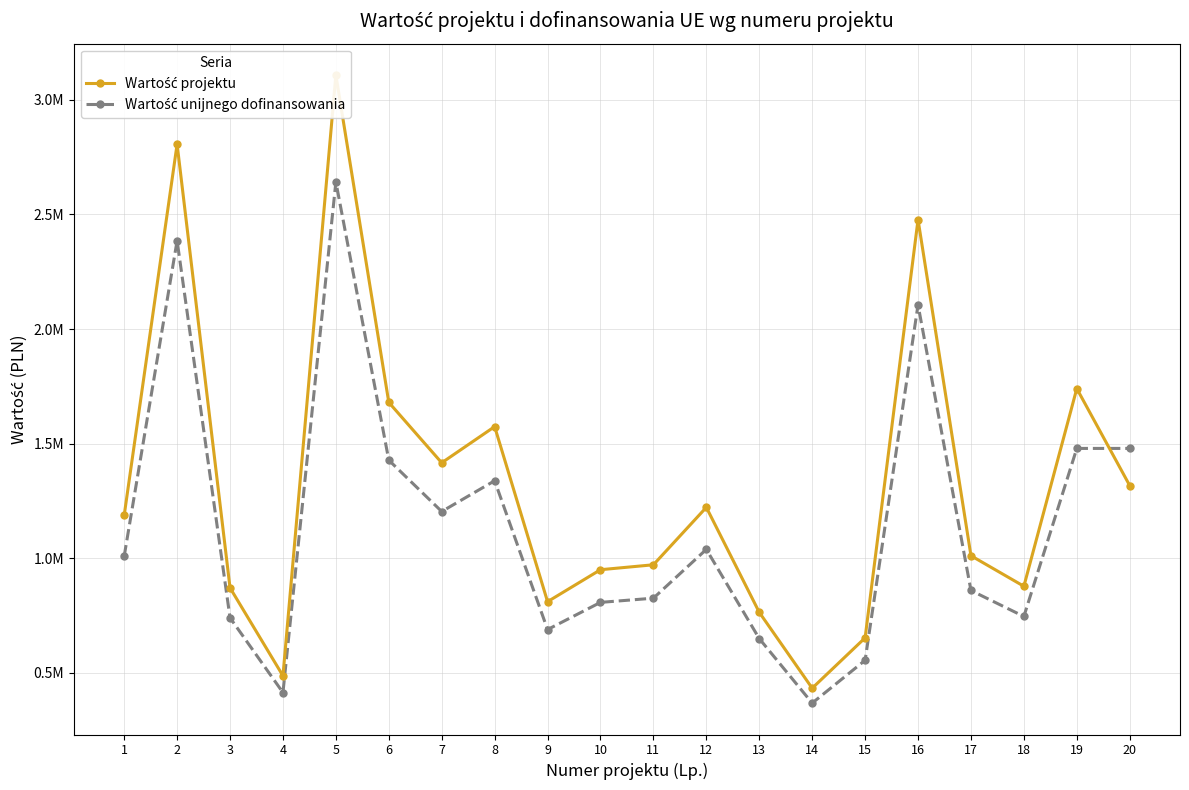

Between which two adjacent categories do Wartość unijnego dofinansowania and Wartość projektu first intersect?

19 and 20